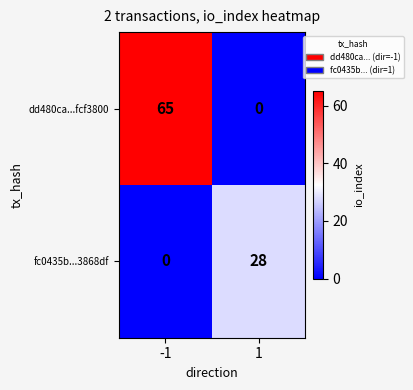

Is it true that dd480ca...fcf3800 equals 34 at -1?

False